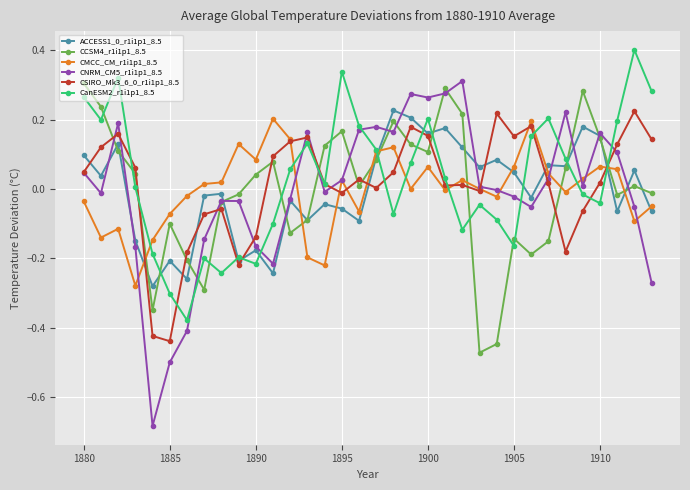

What is the maximum value shown in the chart?

0.4